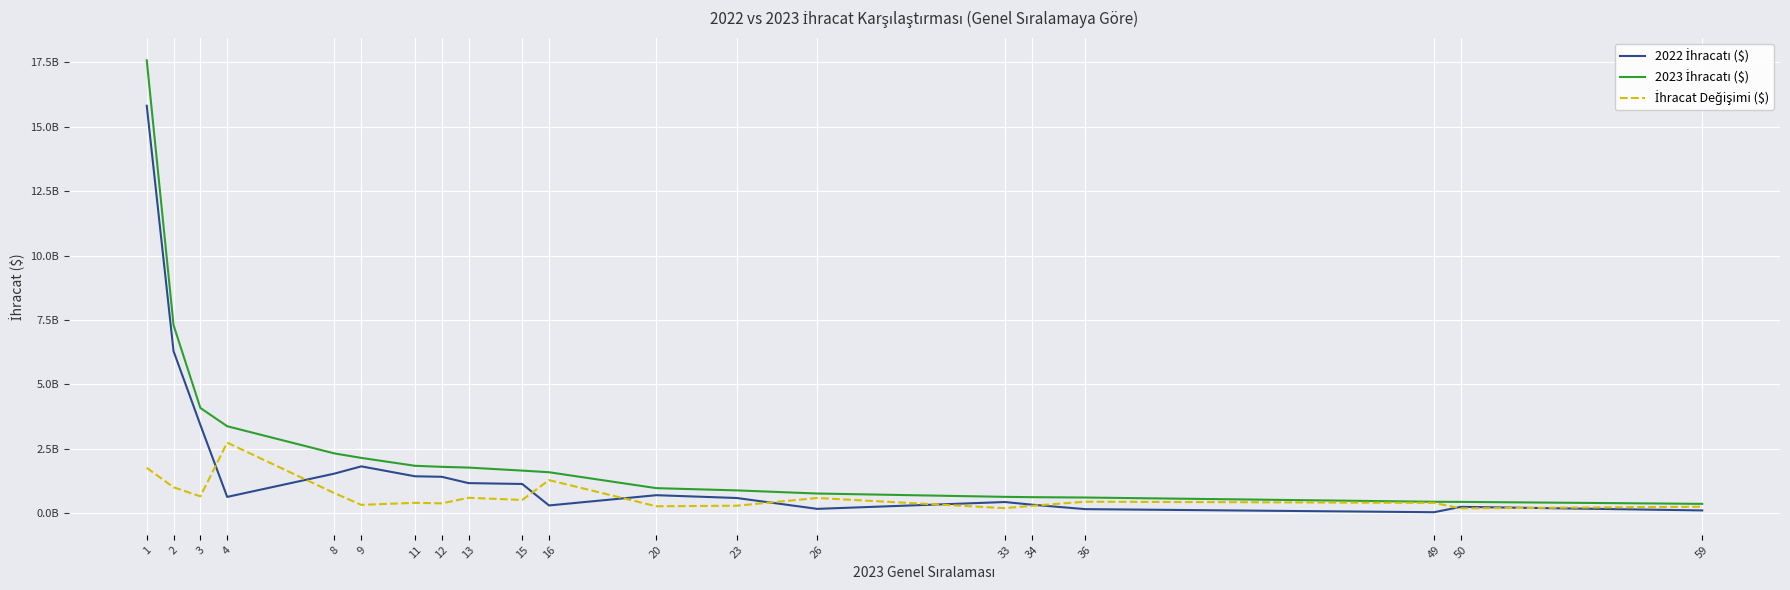

Reading right to left, transcribe all the data shown in this chart.

2022 İhracatı ($): 112127426.2	250485384.1	42697324.2	161898548.9	335766976.5	437995359.5	172770768.4	594252058.0	703137093.5	305249473.8	1138808795.4	1171879195.8	1416942563.4	1437318783.7	1822052383.2	1540746227.6	636728418.4	3429431316.1	6290945282.3	15813852618.5
2023 İhracatı ($): 366884489.2	443511978.4	447391875.2	612695438.8	626542763.4	638762784.4	767720254.6	889603383.9	976581955.4	1593744940.8	1657428715.8	1774595116.8	1803516920.1	1844180851.2	2150260411.6	2323579888.3	3378443511.9	4087975189.9	7300233486.3	17578229361.0
İhracat Değişimi ($): 254757063.0	193026594.3	404694551.0	450796889.9	290775786.9	200767424.9	594949486.2	295351325.9	273444861.9	1288495467.0	518619920.3	602715921.0	386574356.7	406862067.5	328208028.4	782833660.8	2741715093.5	658543873.8	1009288204.0	1764376742.5